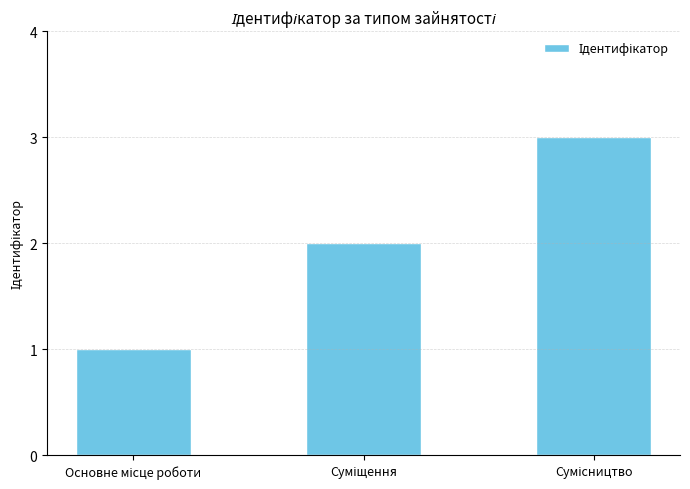

Reading right to left, extract all data points from this chart.

3	2	1